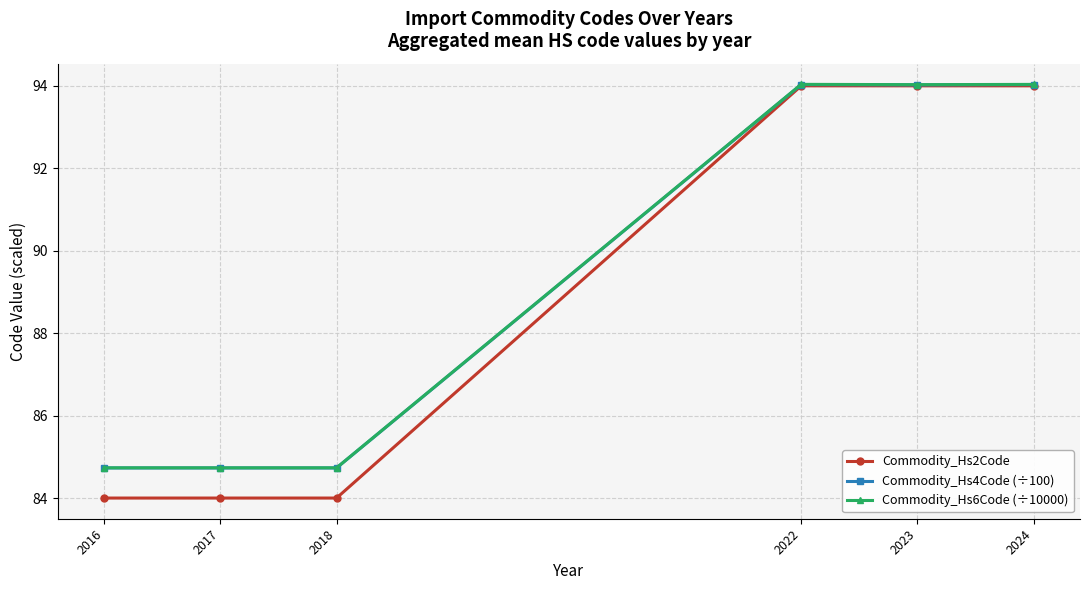

True or false: Commodity_Hs4Code (÷100) has a value of 24.3 at 2024.

False